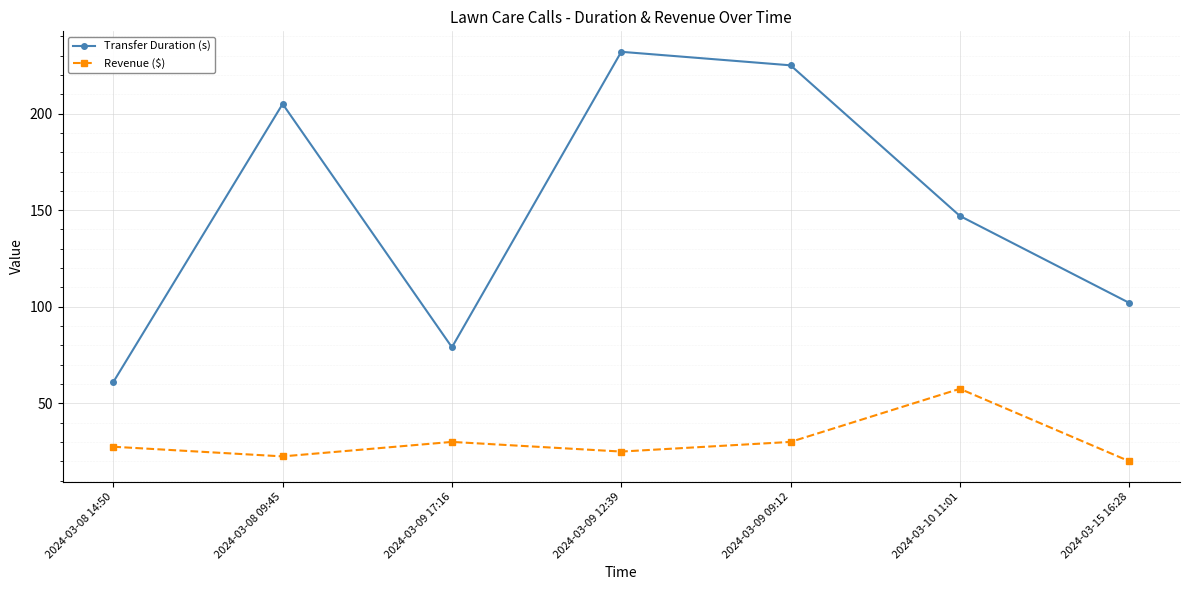

How many interior local peaks does the Transfer Duration (s) series have?

2